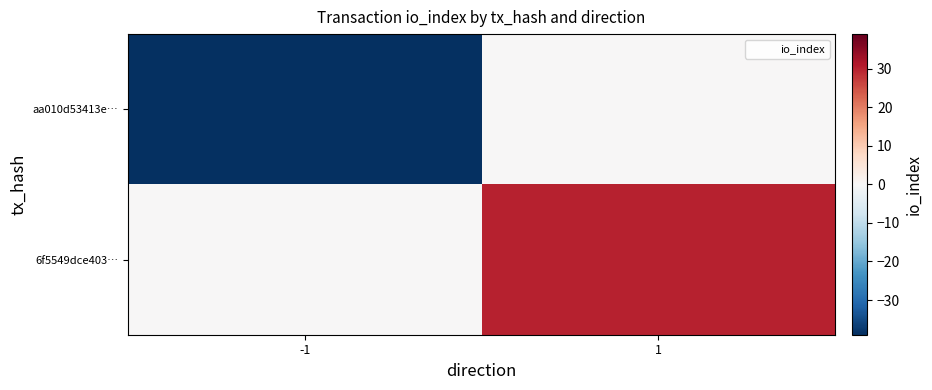

Which series has the largest total across all categories?

6f5549dce403…